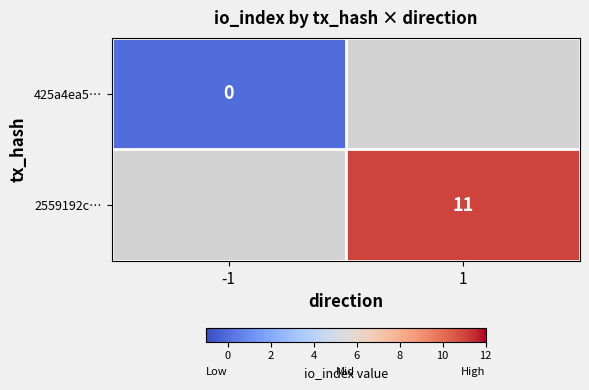

The value of 2559192c… at 1 is 5. True or false?

False